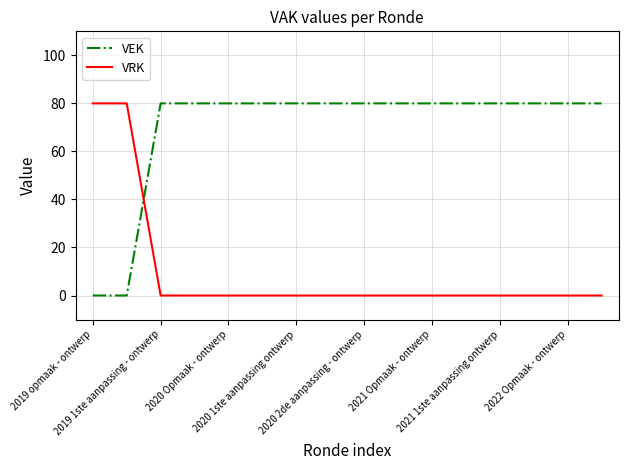

How many distinct data groups are displayed?

2